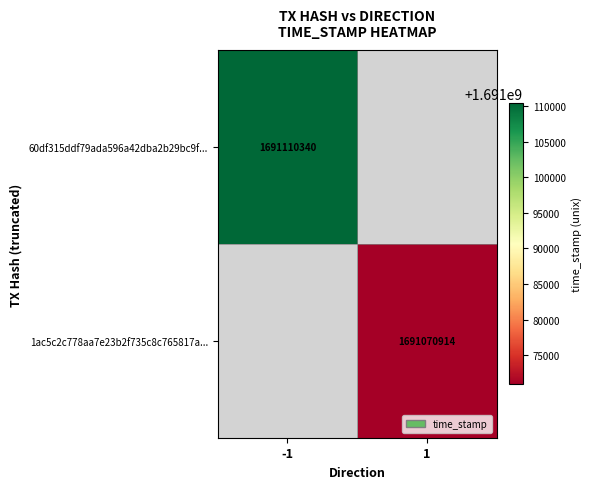

What is the smallest value displayed?

1691070914.0